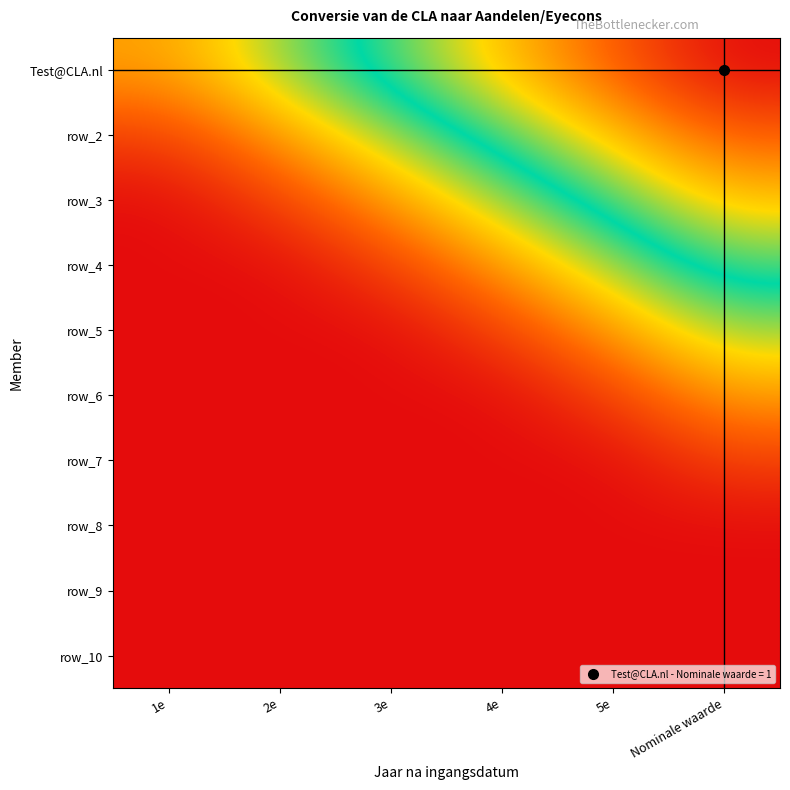

What is the spread (max minus min) of values at 5e?

0.8